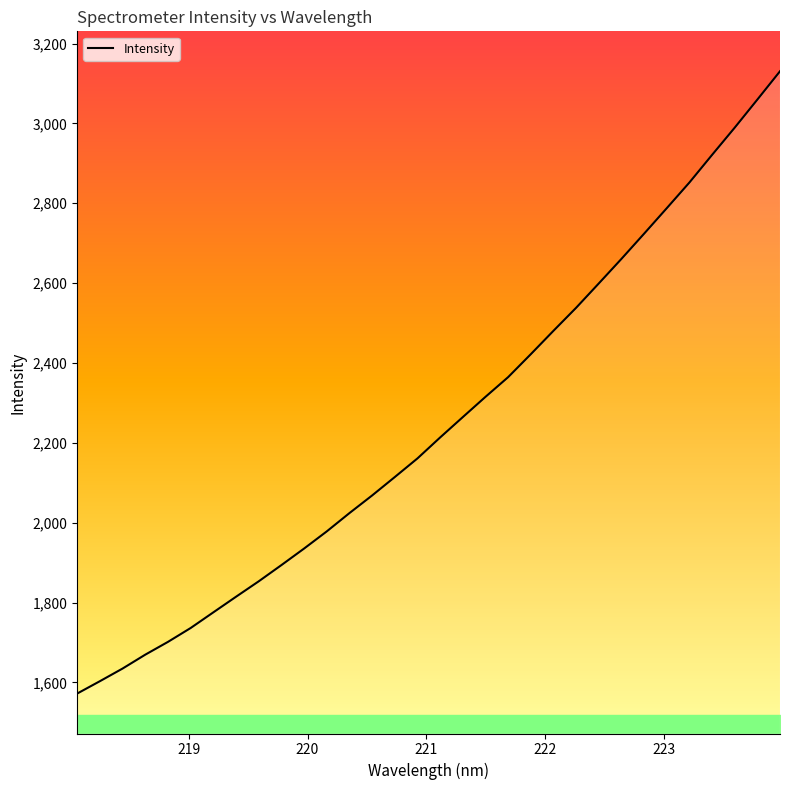

What is the minimum value shown in the chart?

1572.0